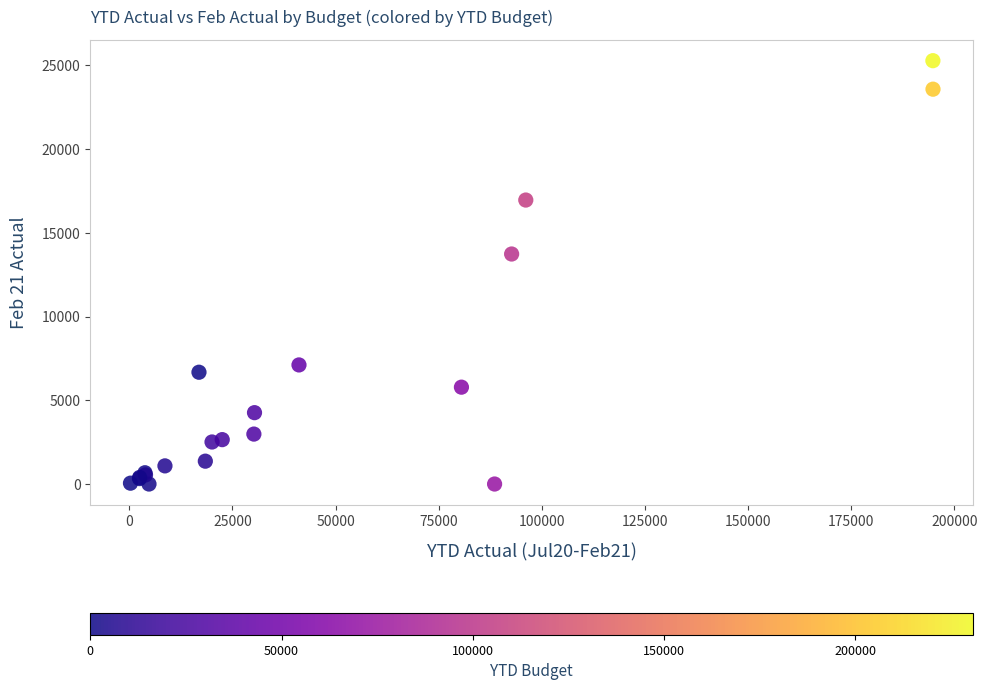

What Y value in the scatter plot is closest to 12637?

13732.8